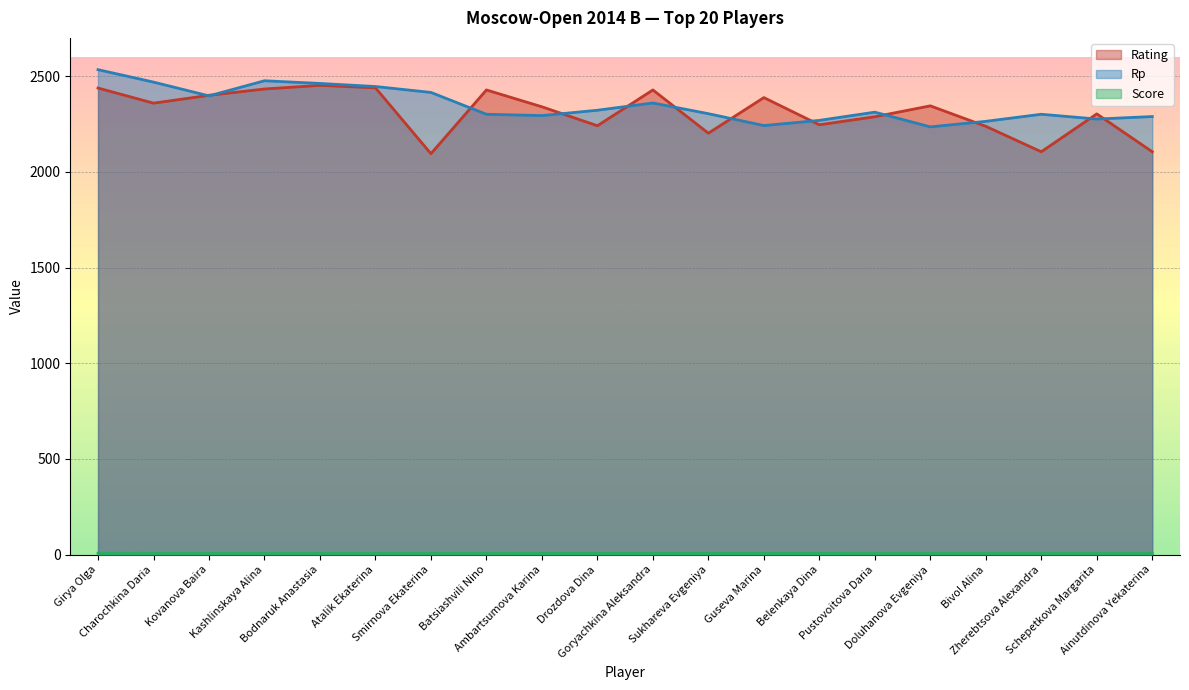

What is the greatest value displayed?

2534.0